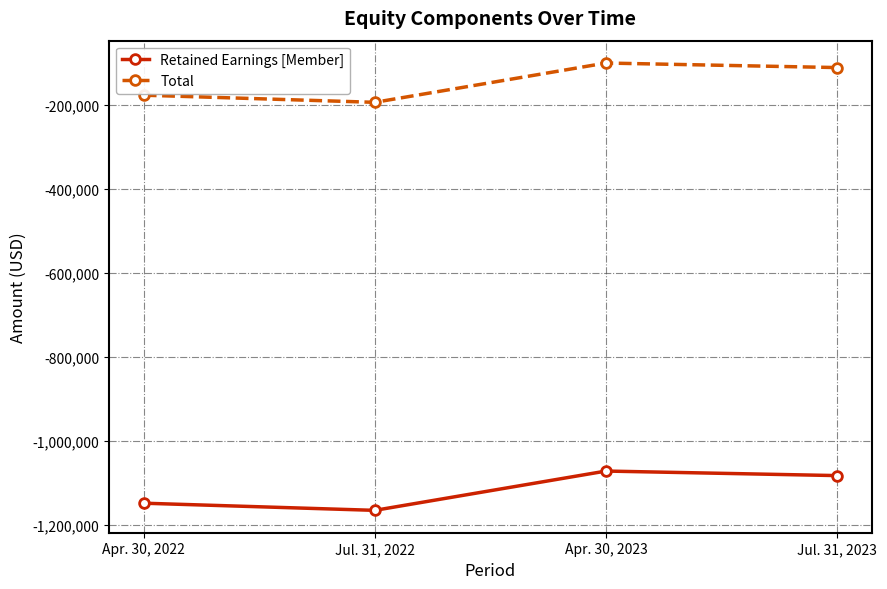

The Retained Earnings [Member] series shows -350791 at Apr. 30, 2022. True or false?

False